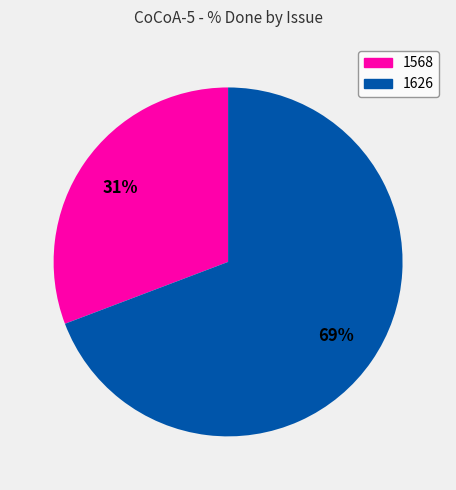

Is there a majority slice in this chart?

Yes